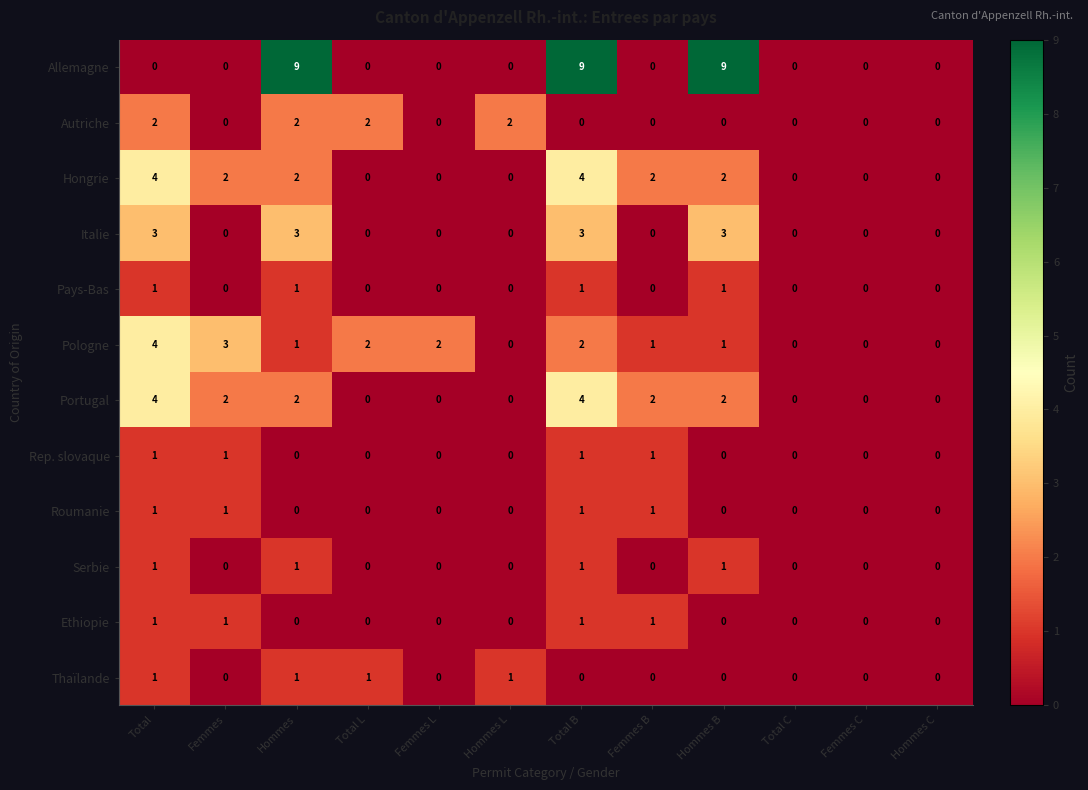

At how many categories does at least one series exceed 6?

3